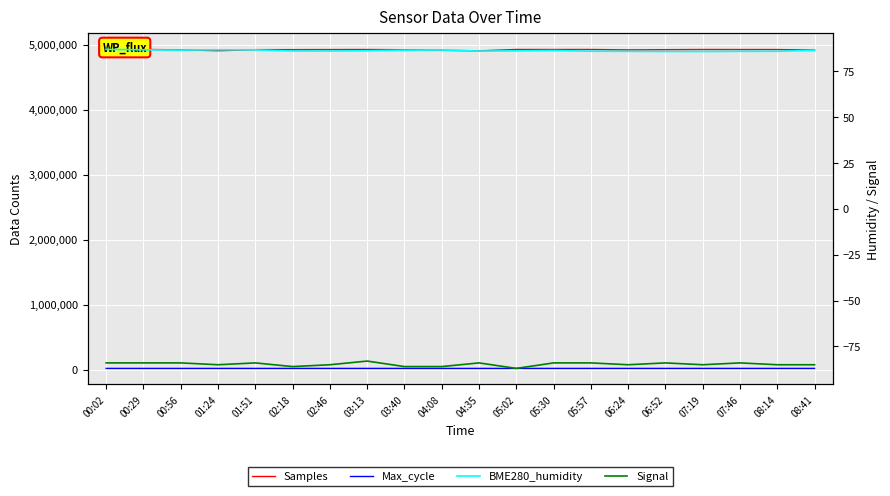

What is the difference between the maximum and second lowest values in the Samples series?

20363.0